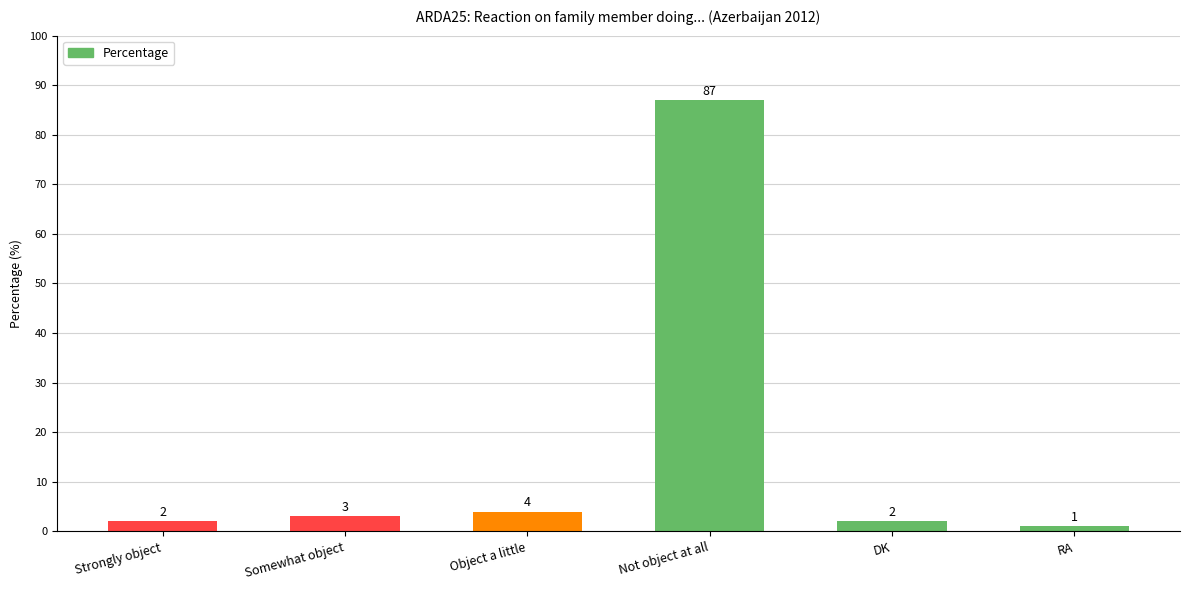

What is the greatest value displayed?

87